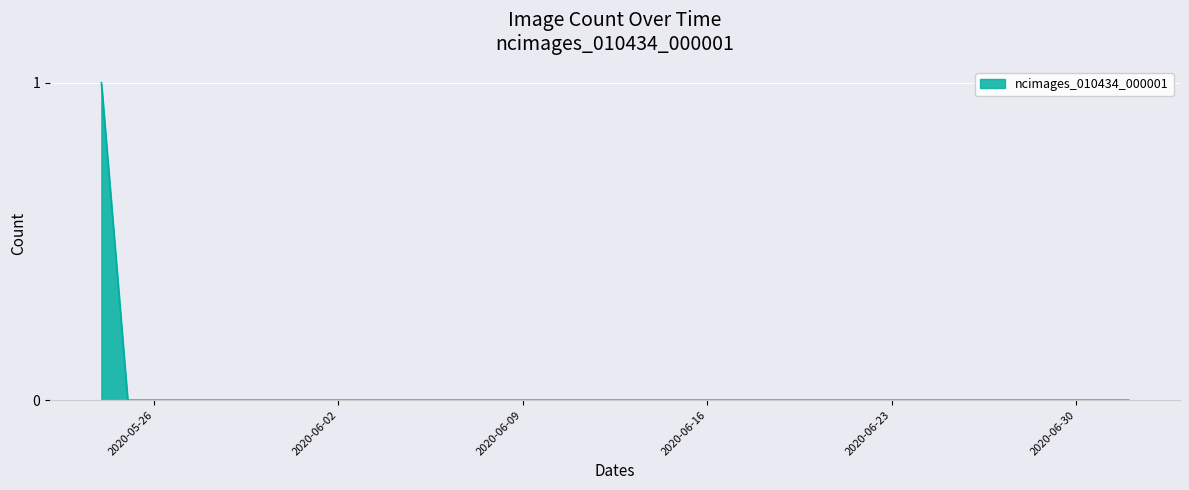

Rank the categories by value from lowest to highest.

2020-05-25, 2020-05-26, 2020-05-27, 2020-05-28, 2020-05-29, 2020-05-30, 2020-05-31, 2020-06-01, 2020-06-02, 2020-06-03, 2020-06-04, 2020-06-05, 2020-06-06, 2020-06-07, 2020-06-08, 2020-06-09, 2020-06-10, 2020-06-11, 2020-06-12, 2020-06-13, 2020-06-14, 2020-06-15, 2020-06-16, 2020-06-17, 2020-06-18, 2020-06-19, 2020-06-20, 2020-06-21, 2020-06-22, 2020-06-23, 2020-06-24, 2020-06-25, 2020-06-26, 2020-06-27, 2020-06-28, 2020-06-29, 2020-06-30, 2020-07-01, 2020-07-02, 2020-05-24